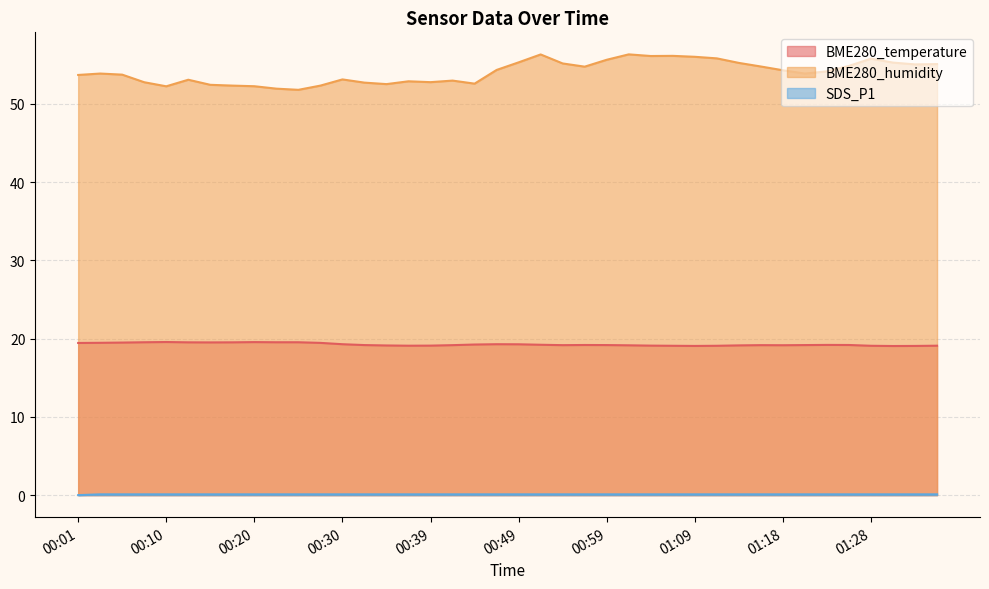

Does the chart have visible grid lines?

Yes